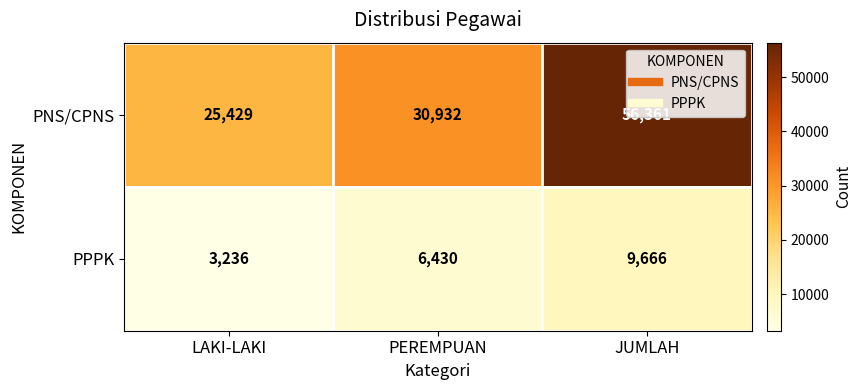

What is the total value across all series at LAKI-LAKI?

28665